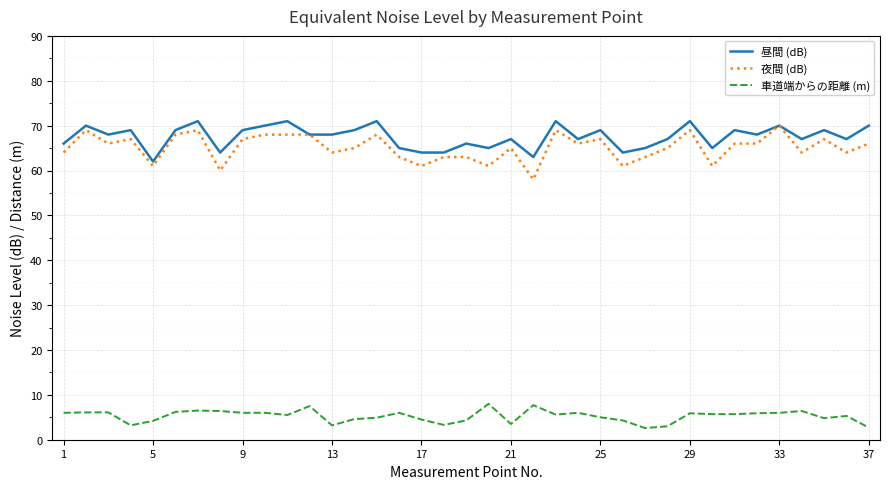

Does the chart display data point markers on the line(s)?

No